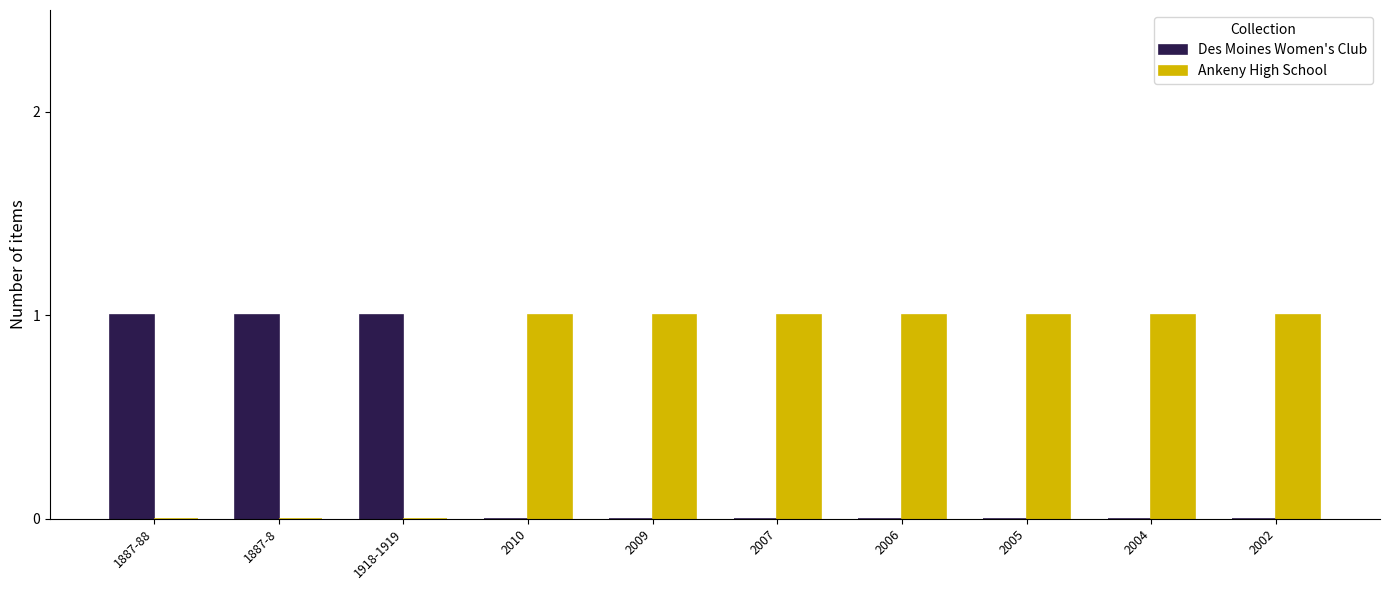

Are the bars grouped side by side (vs. stacked)?

Yes